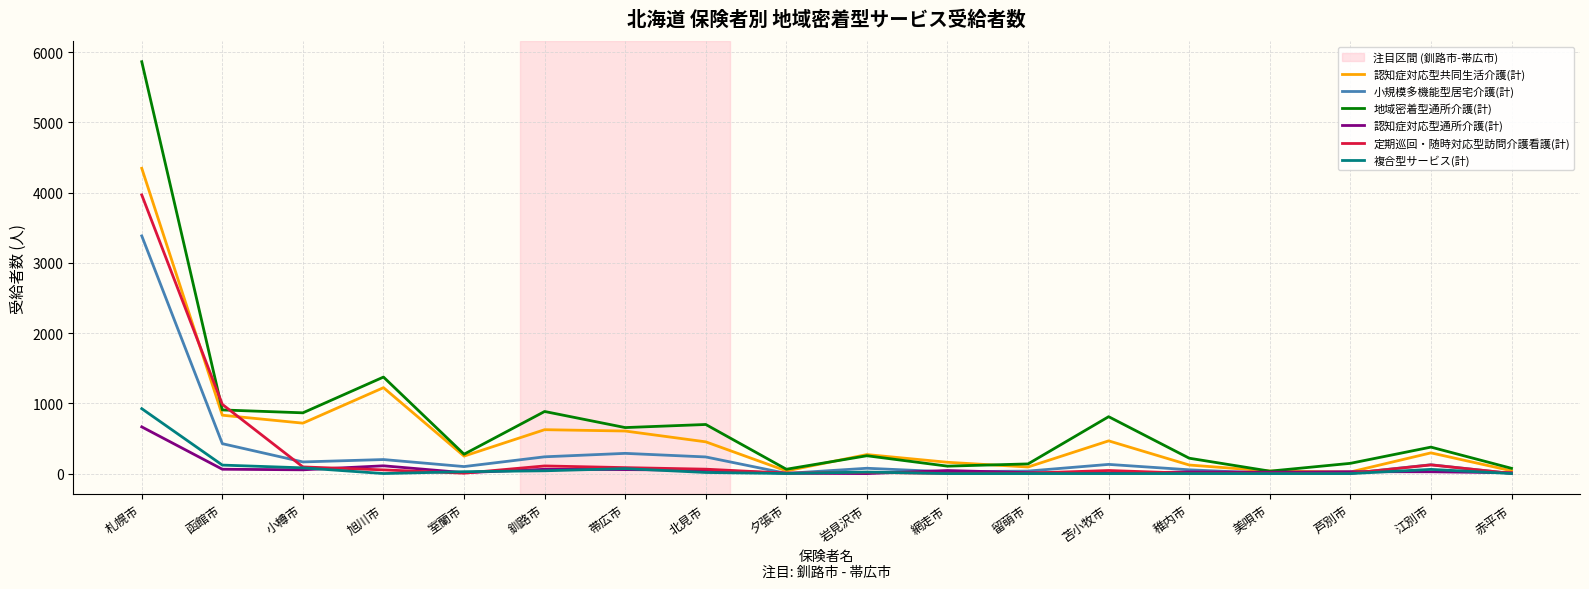

The value of 地域密着型通所介護(計) at 北見市 is 699. True or false?

True